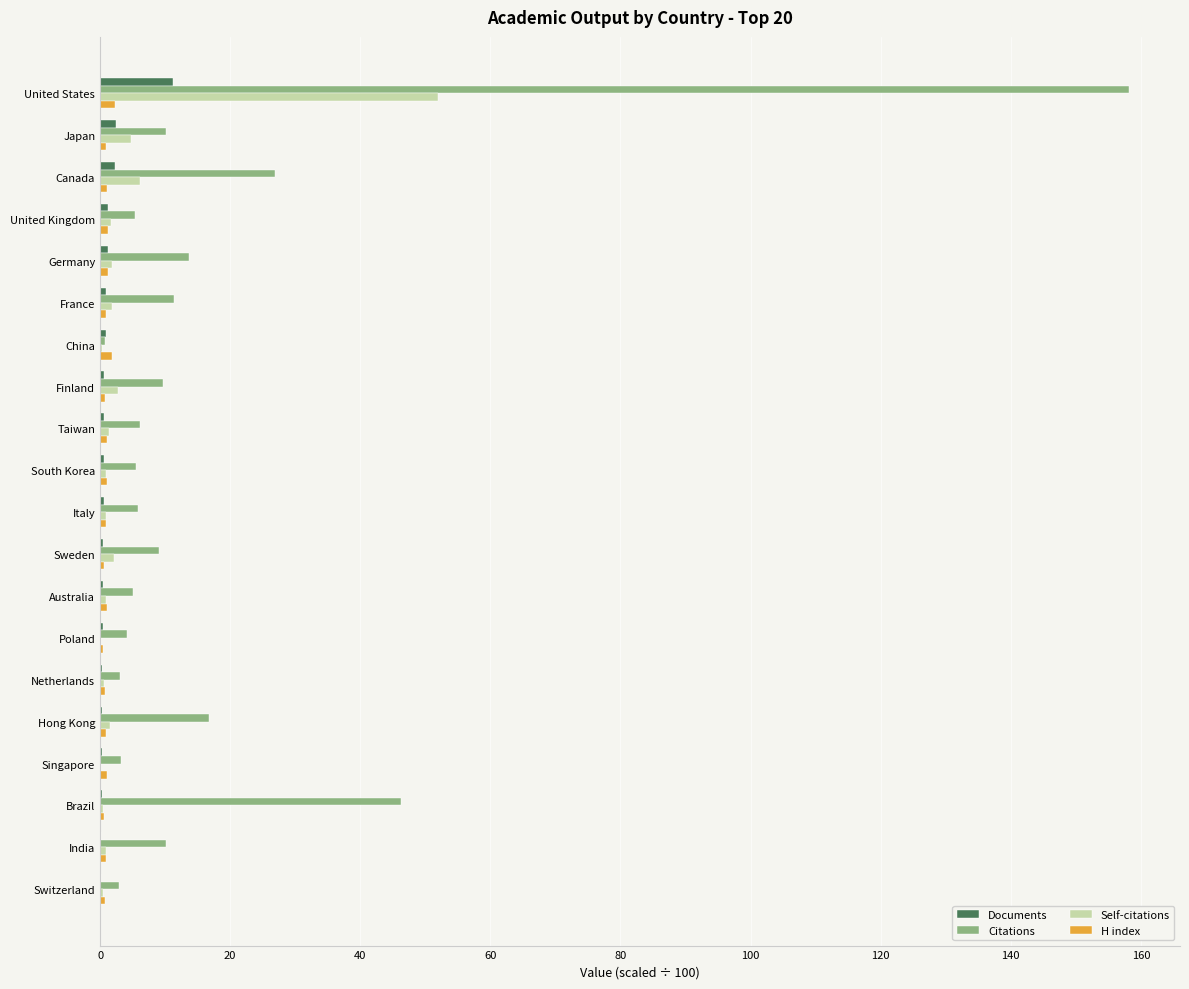

What is the highest value of the Self-citations series?

51.9